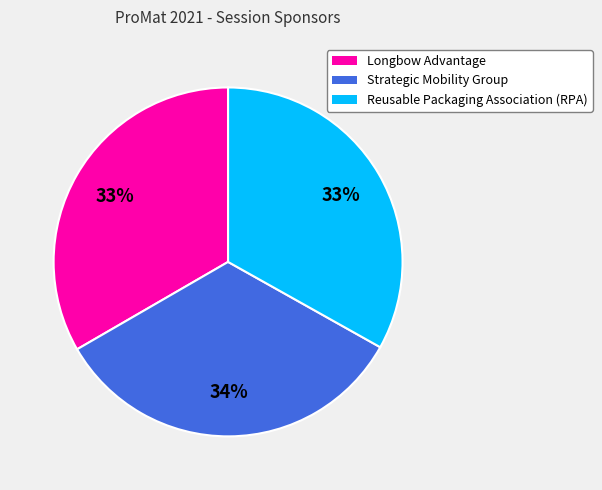

To the nearest percent, what percentage of the pie is Strategic Mobility Group?

34%